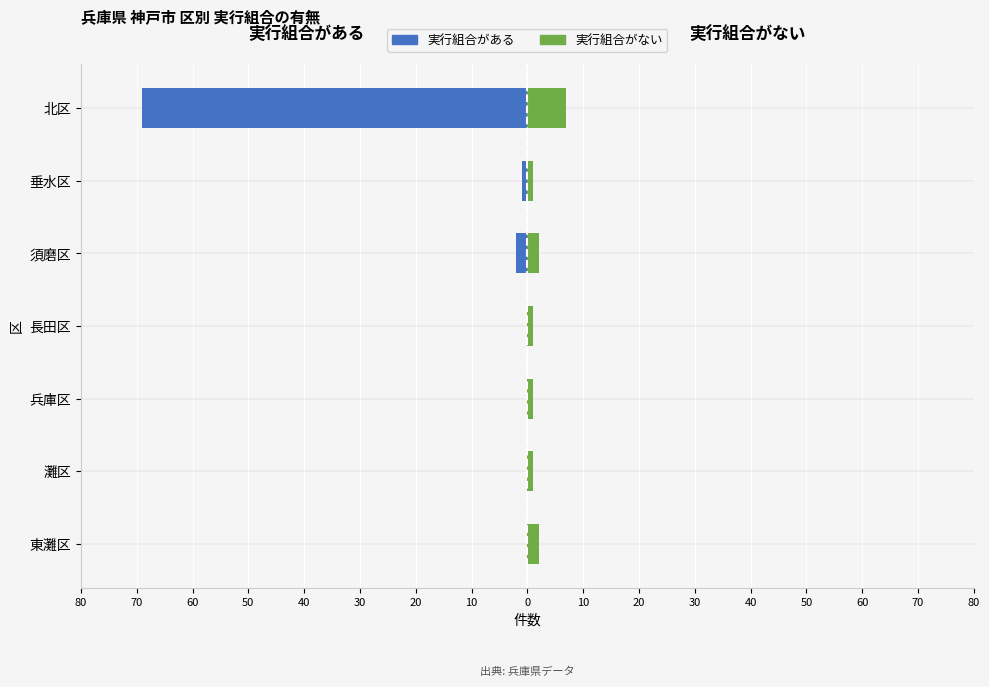

What is the greatest value displayed?

7